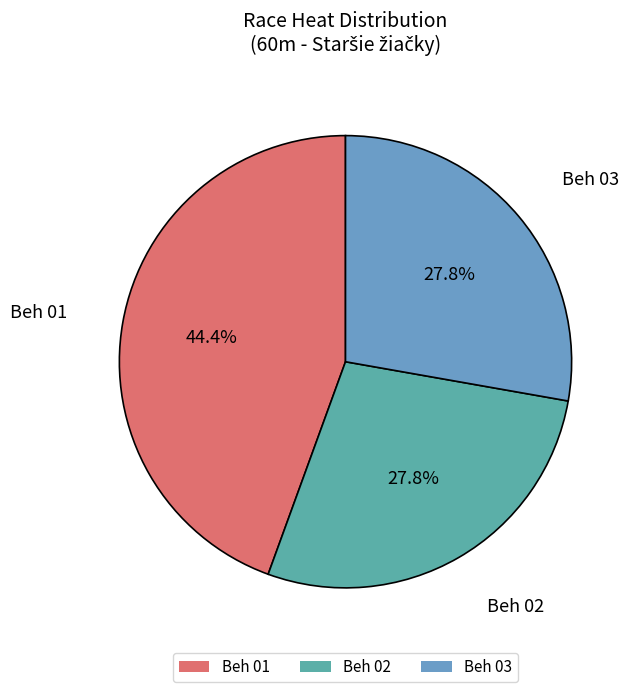

Is the sum of Beh 02 and Beh 03 greater than half?

Yes